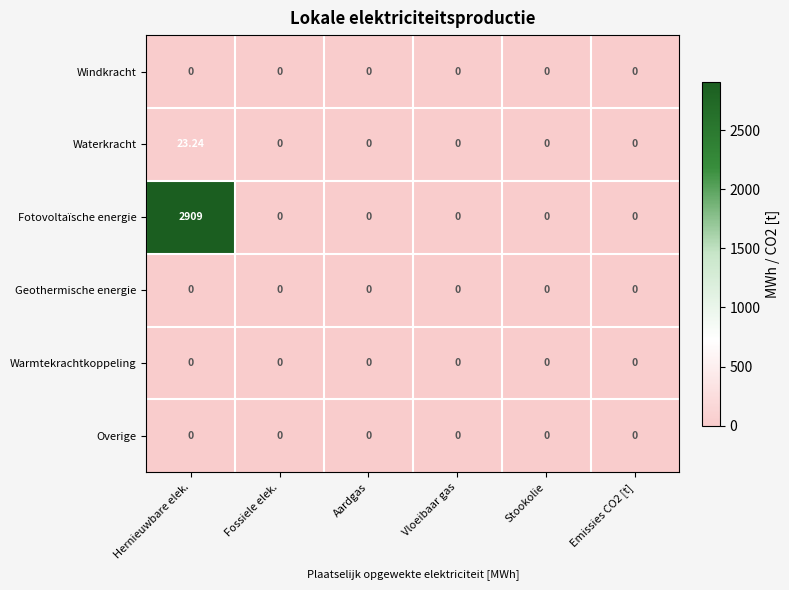

Between Hernieuwbare elek. and Vloeibaar gas, which series saw the biggest shift?

Fotovoltaïsche energie